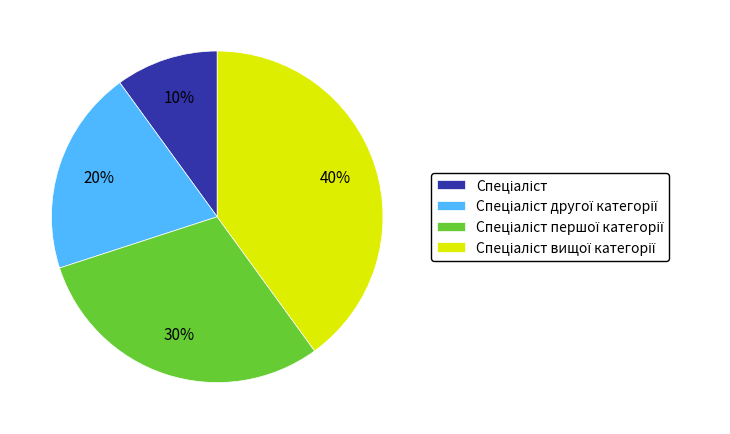

To the nearest percent, what is the average slice percentage?

25%